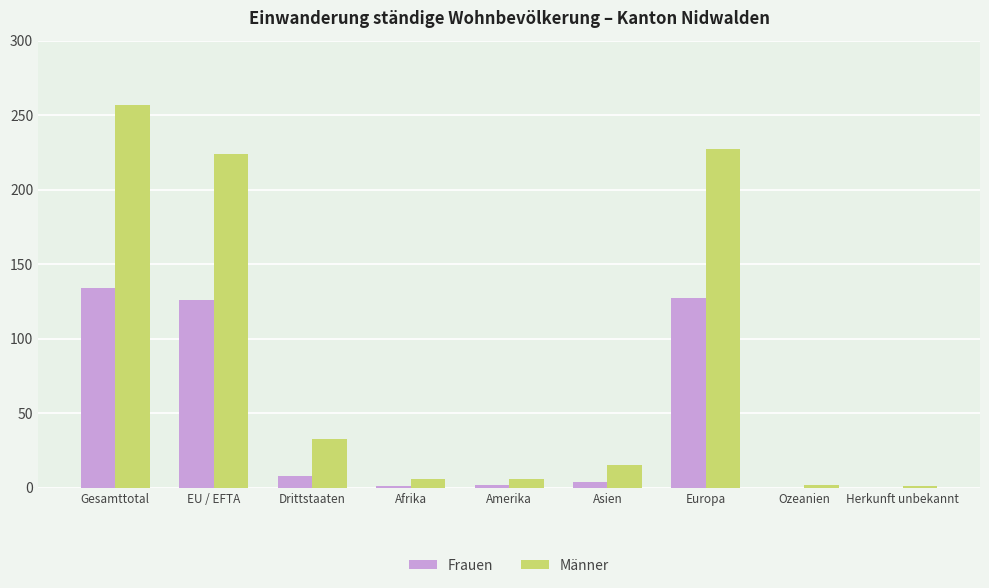

The Frauen series shows 0 at Herkunft unbekannt. True or false?

True